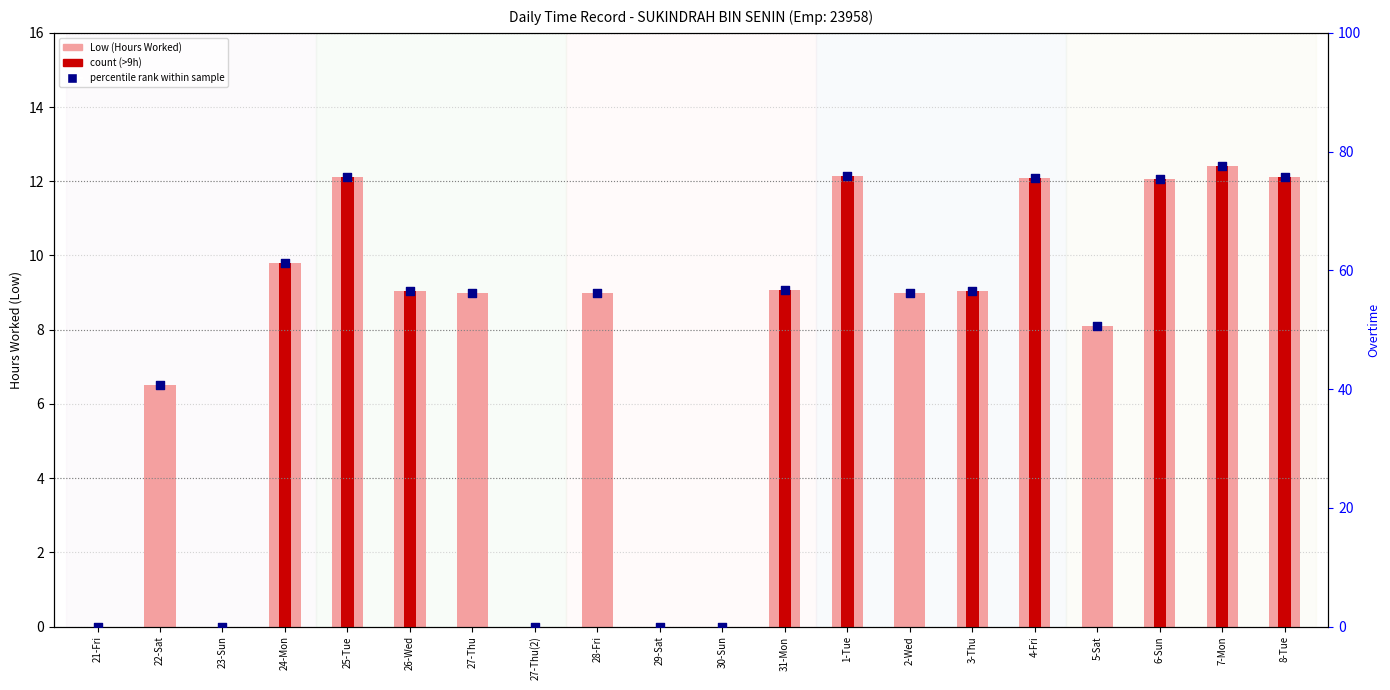

Which series has the largest total across all categories?

percentile rank within sample